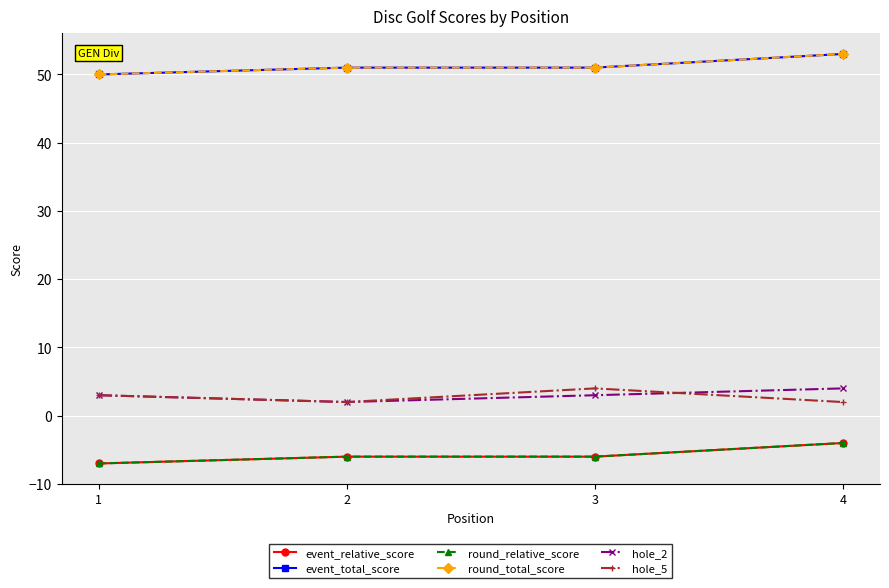

Does the chart have visible grid lines?

Yes